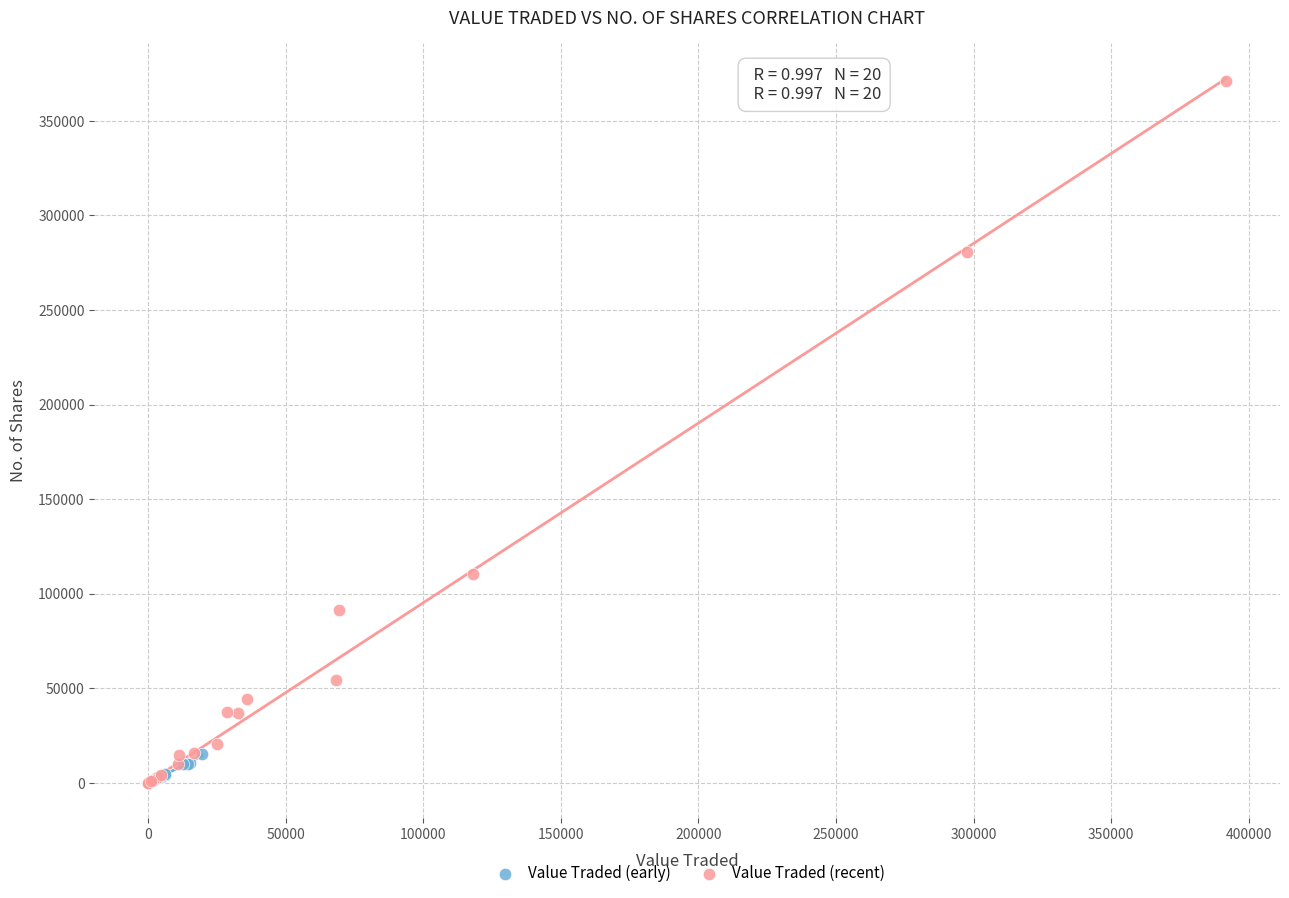

Which series has the largest Y range (max minus min)?

Value Traded (recent)